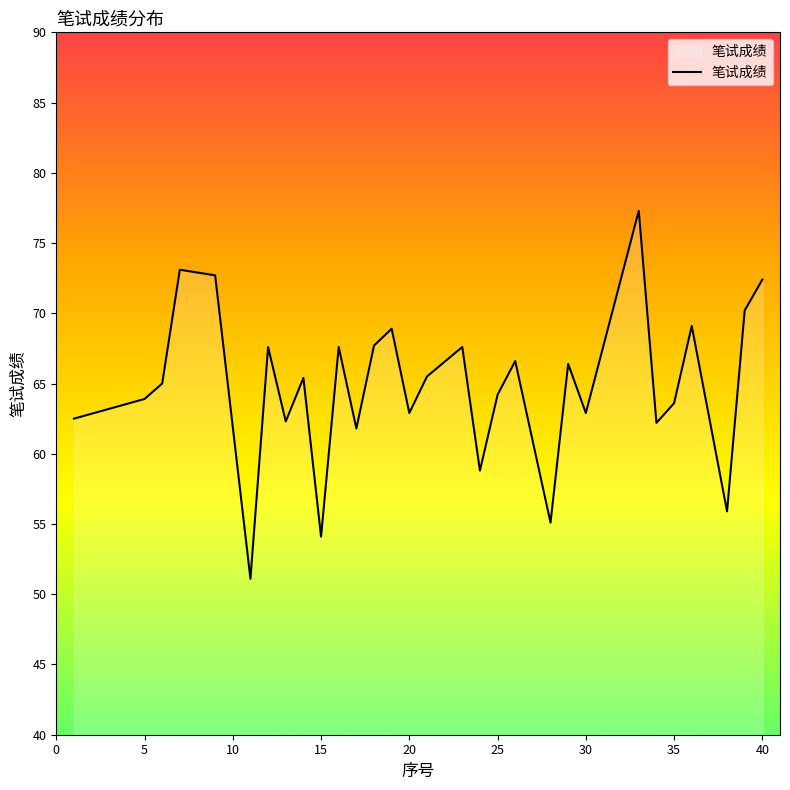

What is the difference between the maximum and minimum values?

26.2